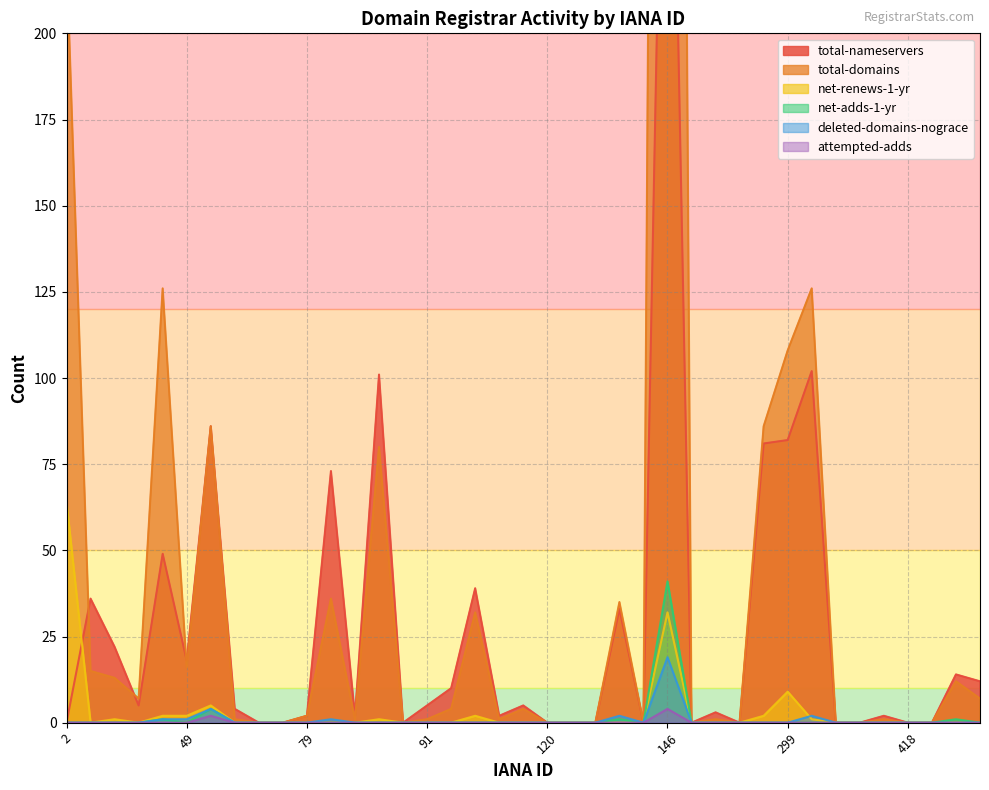

Where is the first local minimum for net-adds-1-yr?

49